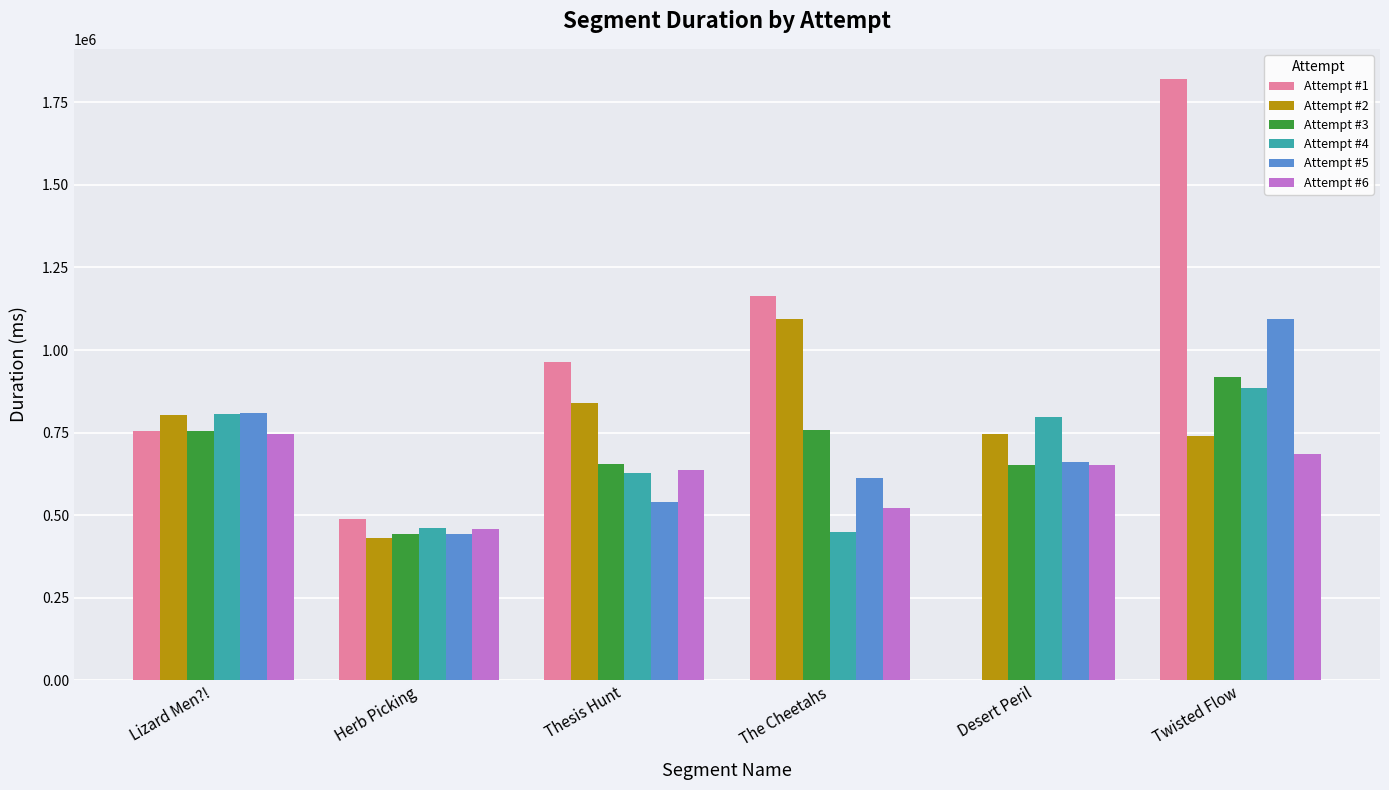

The Attempt #2 series shows 377903 at Lizard Men?!. True or false?

False